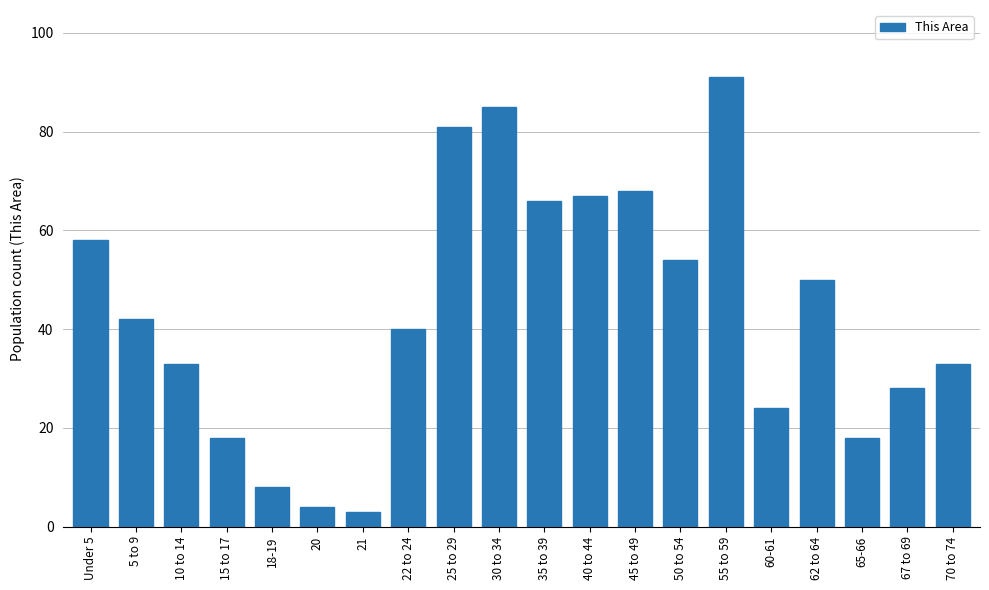

Reading right to left, transcribe all the data shown in this chart.

70 to 74=33	67 to 69=28	65-66=18	62 to 64=50	60-61=24	55 to 59=91	50 to 54=54	45 to 49=68	40 to 44=67	35 to 39=66	30 to 34=85	25 to 29=81	22 to 24=40	21=3	20=4	18-19=8	15 to 17=18	10 to 14=33	5 to 9=42	Under 5=58